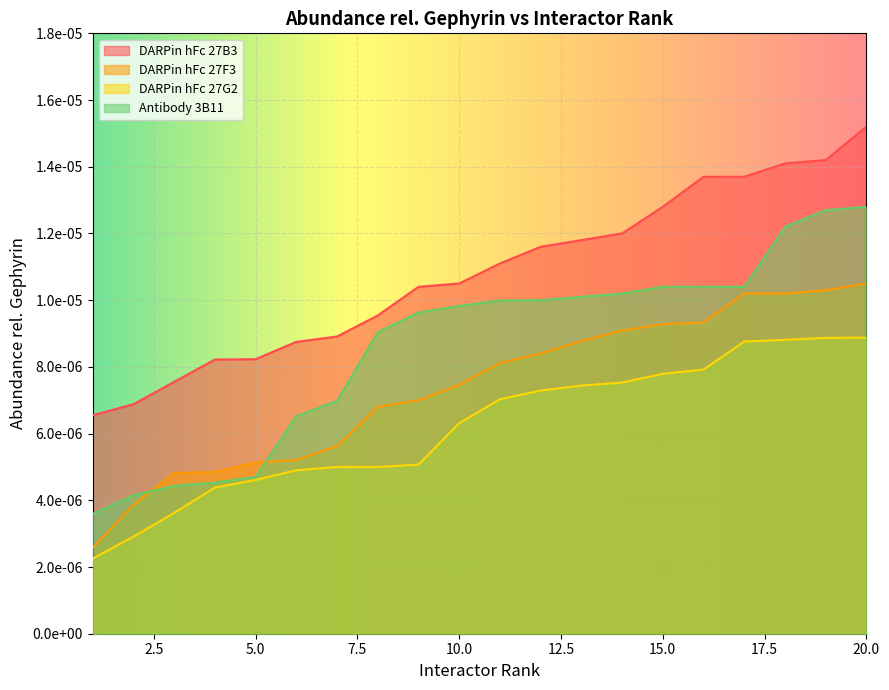

Between which two adjacent categories do DARPin hFc 27F3 and Antibody 3B11 first intersect?

2 and 3